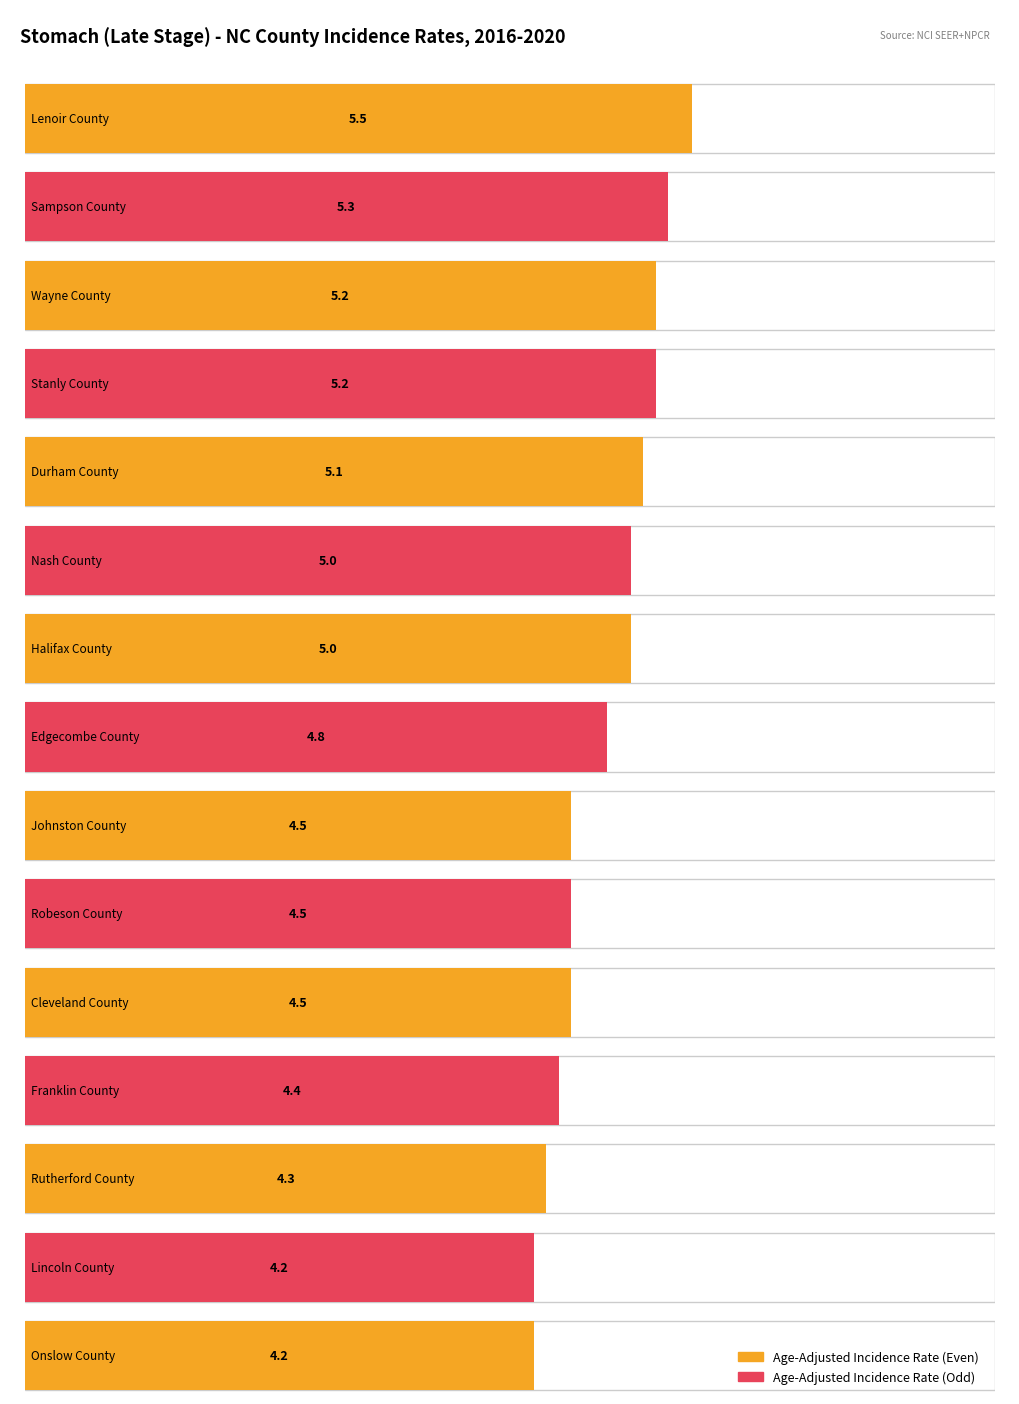

How many distinct data groups are displayed?

2